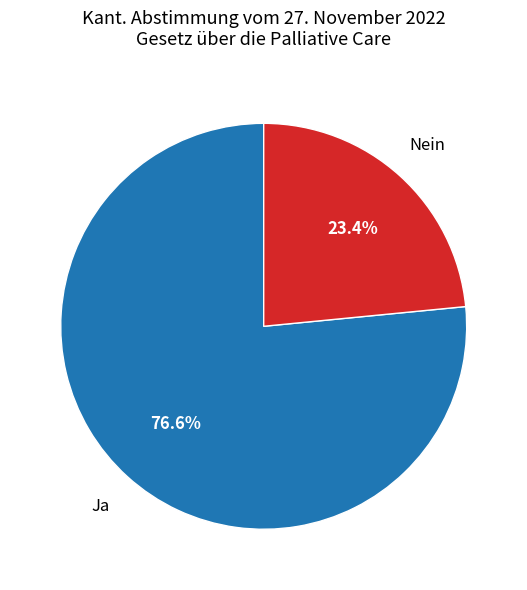

What is the smallest slice in the pie chart?

Nein